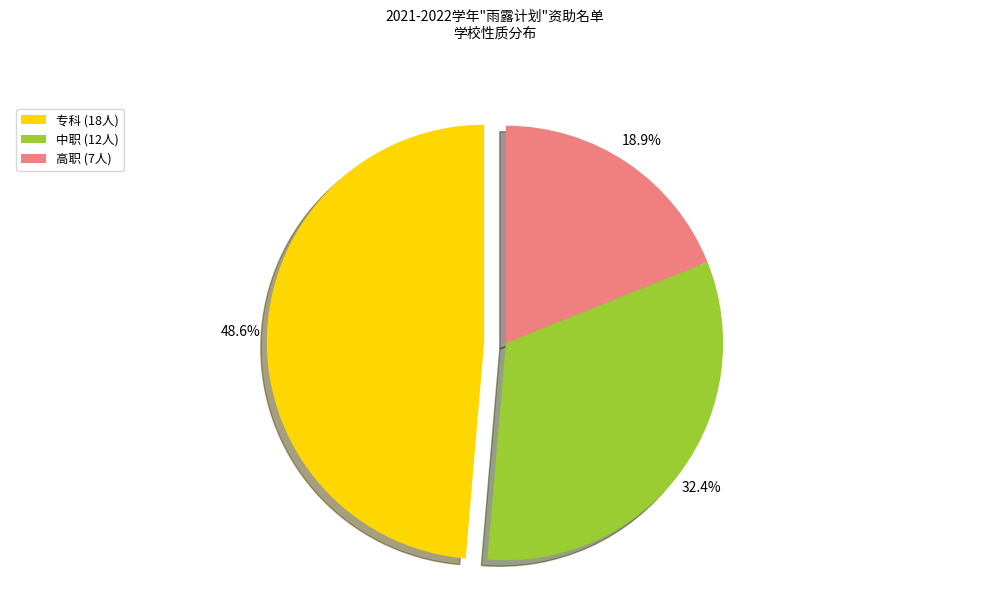

Is 中职 (12人) the majority of the pie?

No